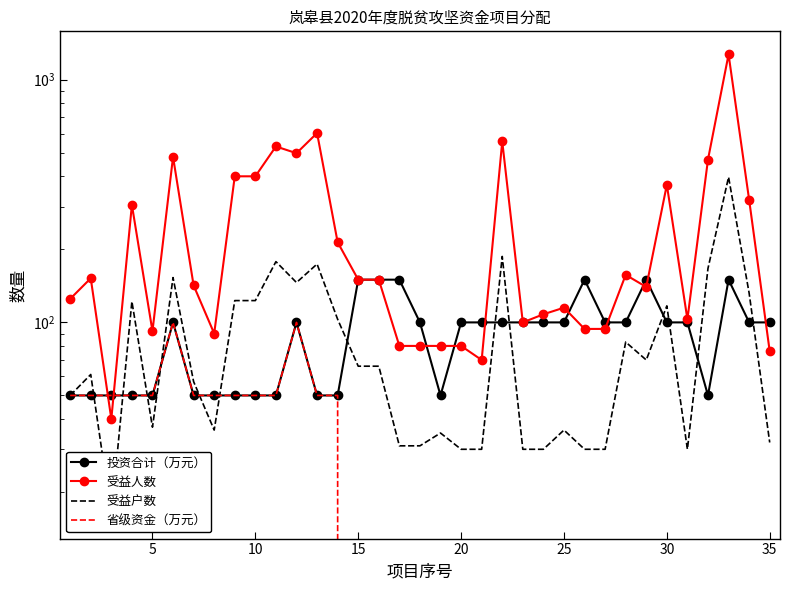

Rank the series at 15 from lowest to highest value.

投资合计（万元）, 省级资金（万元）, 受益户数, 受益人数